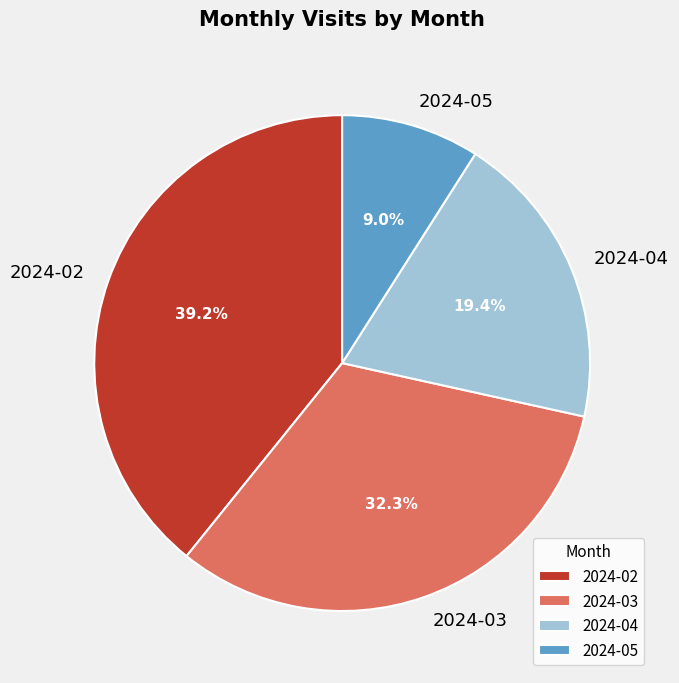

Which has a higher value, 2024-04 or 2024-02?

2024-02